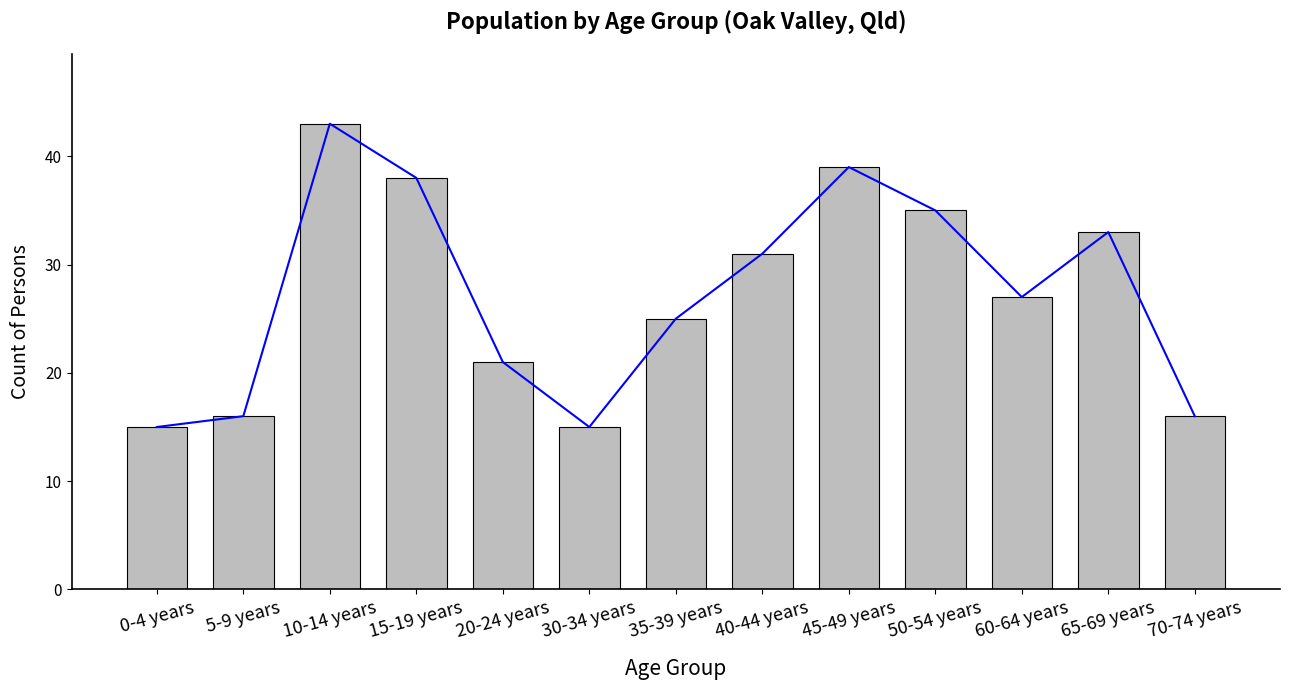

At which label does the data first exceed 27?

10-14 years